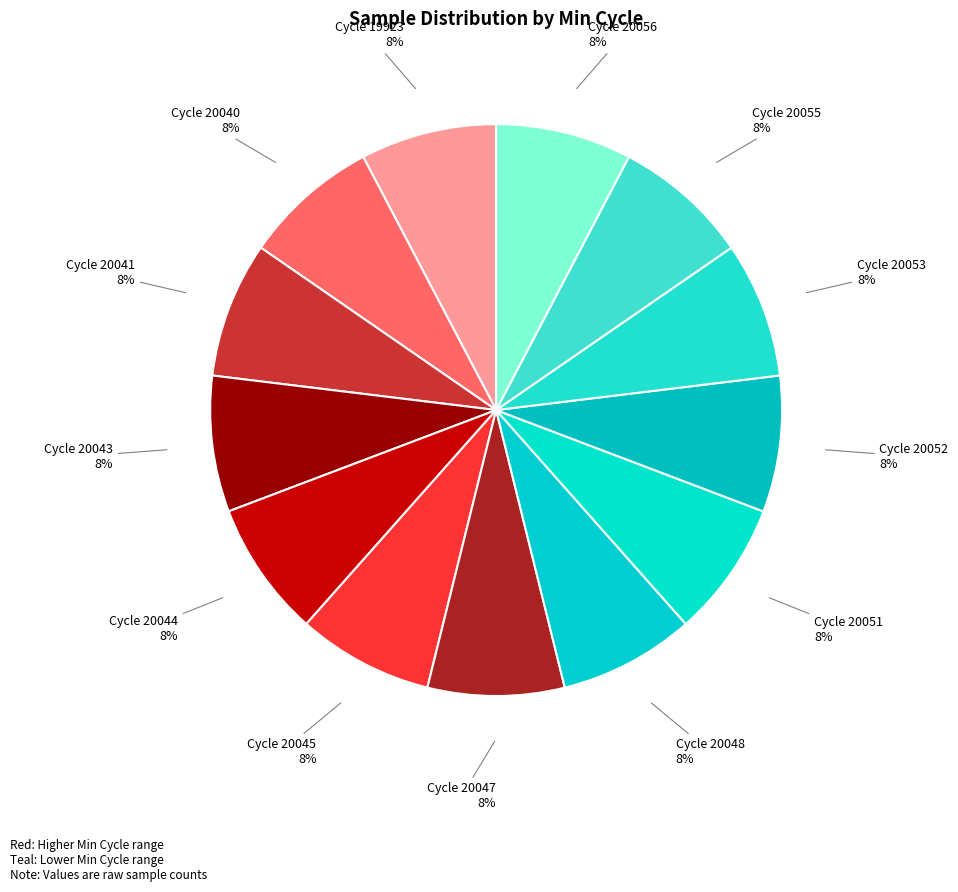

Count the number of slices in the pie.

13